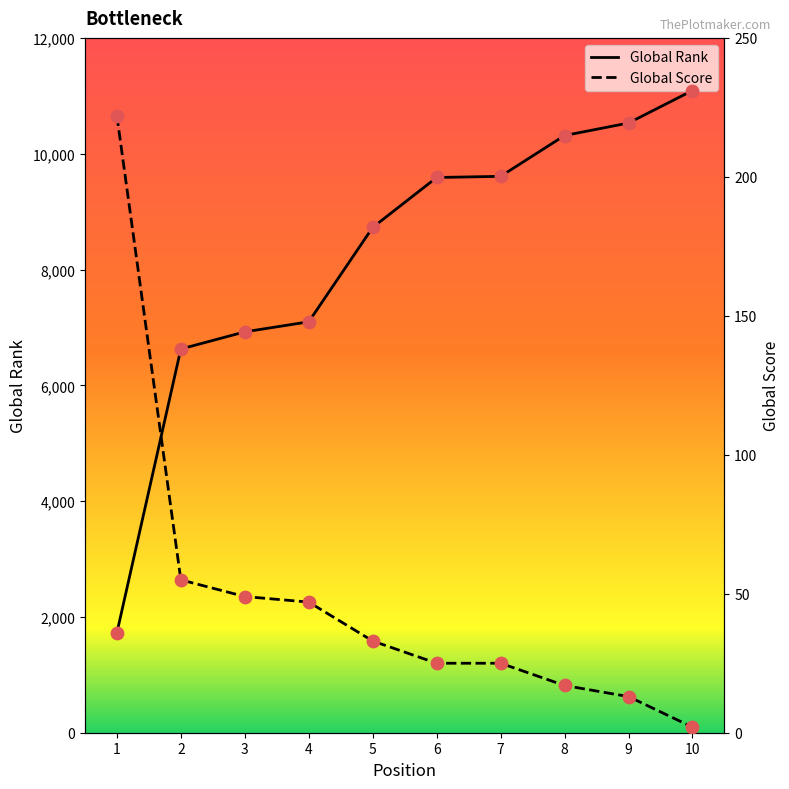

What is the total value across all series at 5?

8760